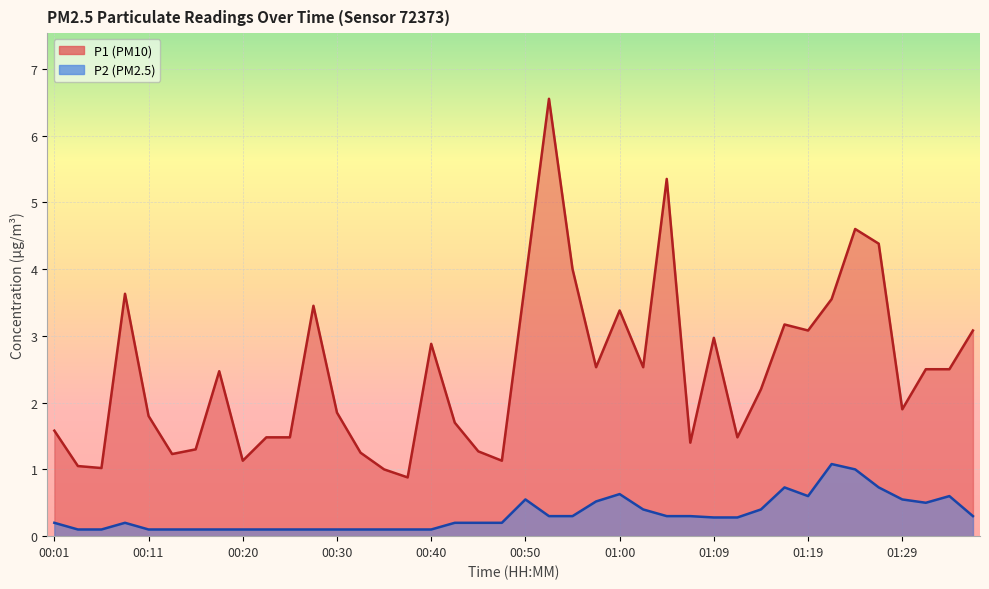

What is the difference between the second highest and second lowest values in the P1 series?

4.3